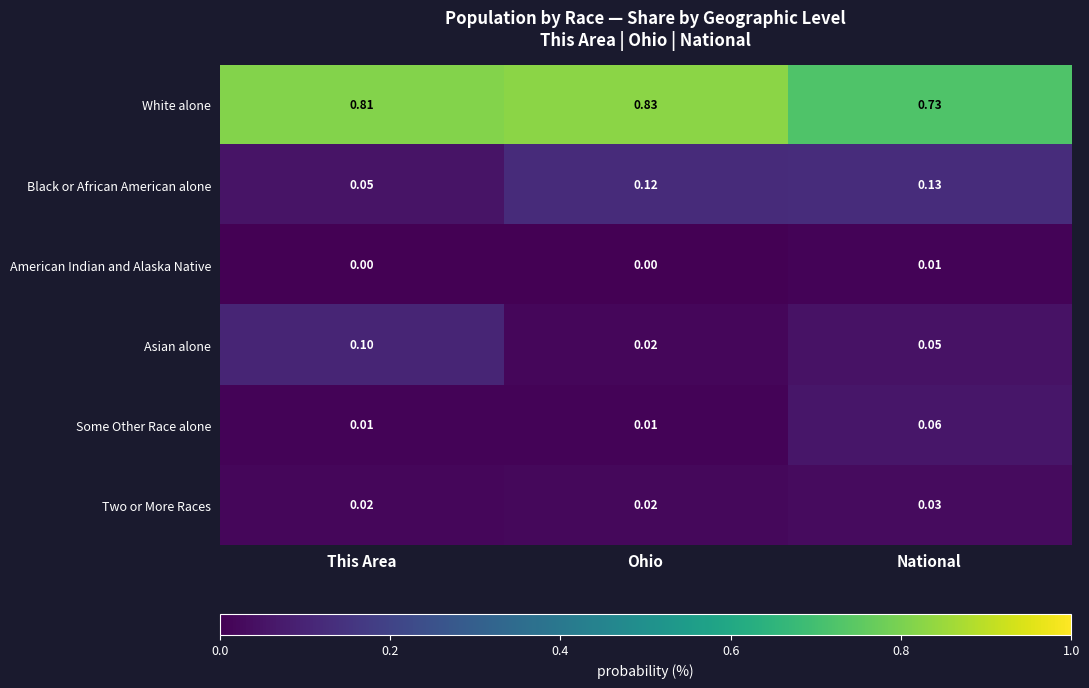

Which category has the highest value in the White alone series?

Ohio